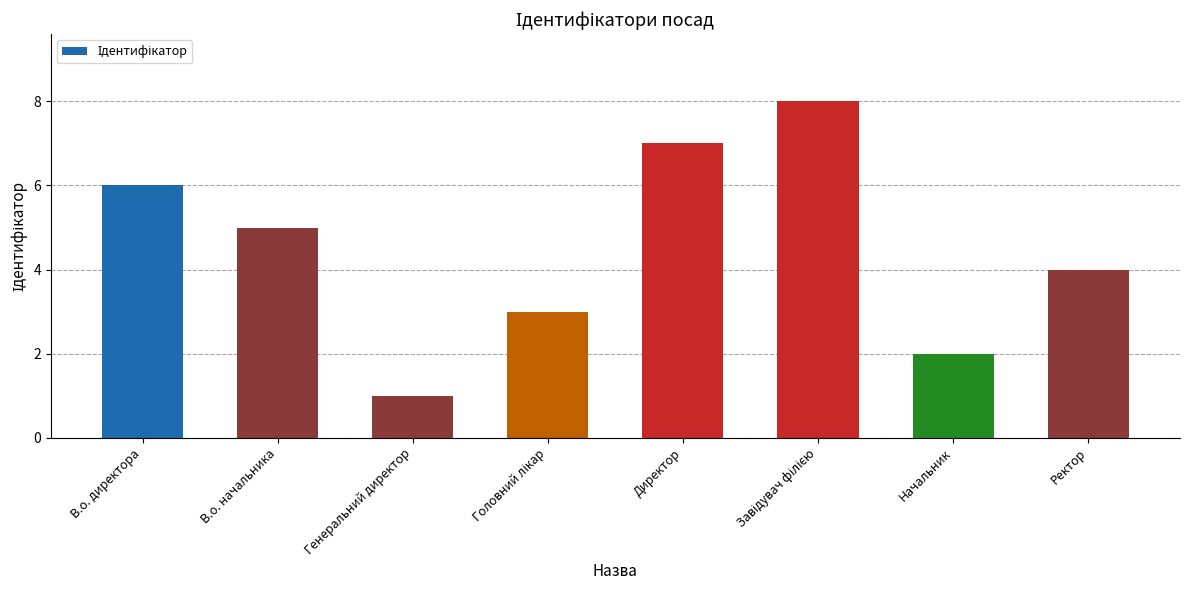

What is the label of the 8th bar from the right?

В.о. директора